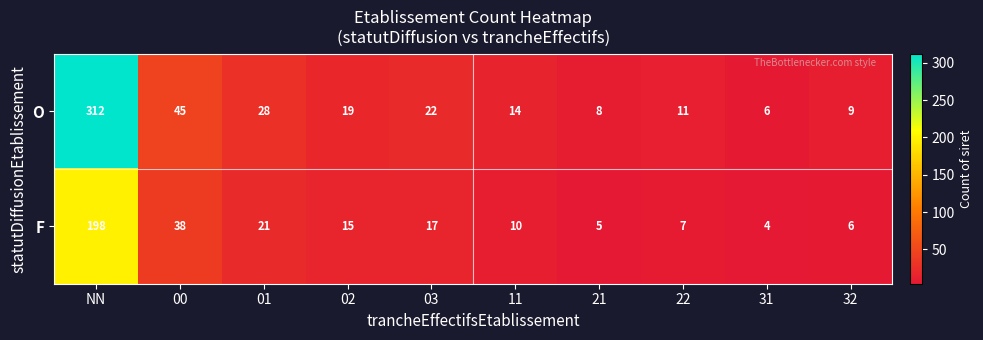

What is the difference between the second highest and second lowest values in the O series?

37